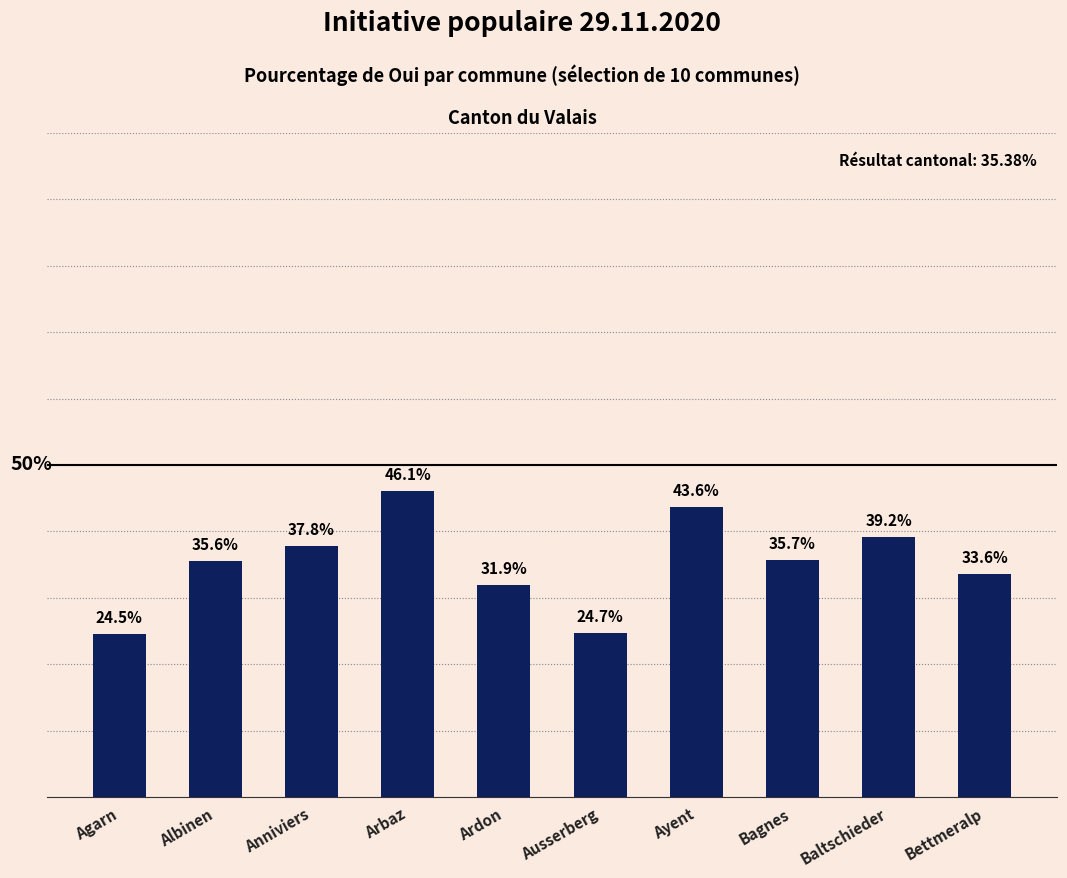

Which category has the lowest value across all series?

Agarn